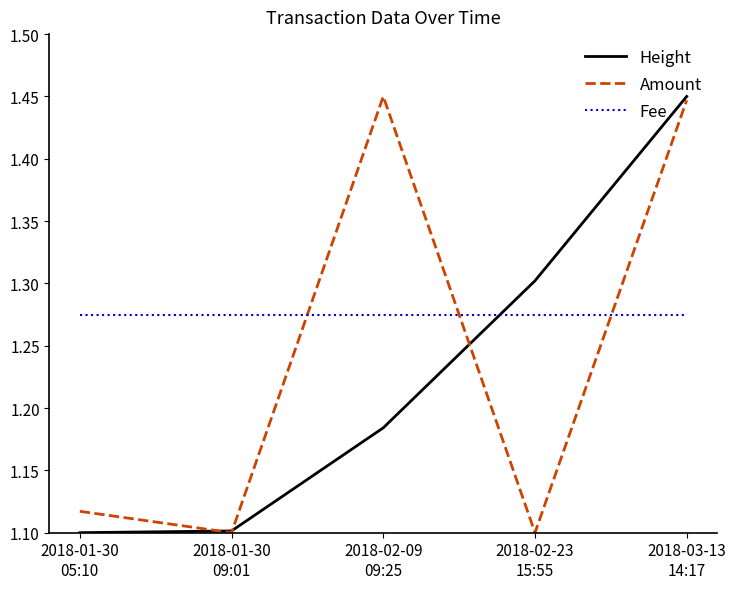

At which category does Amount reach its first local peak?

2018-02-09
09:25